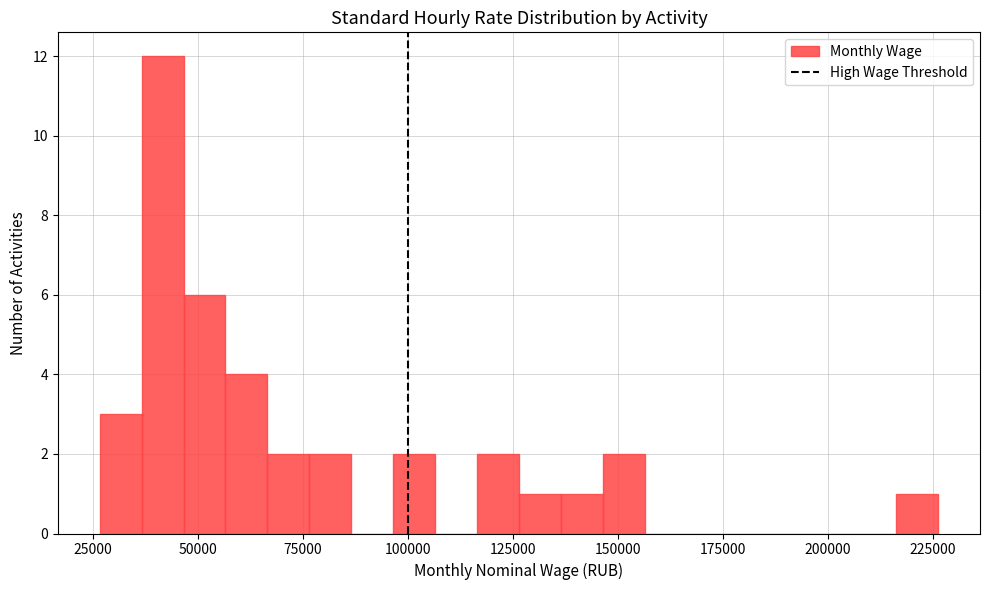

Around what value on the x-axis is the tallest bar? Give the approximate position of its centre, as read against the axis.

40000